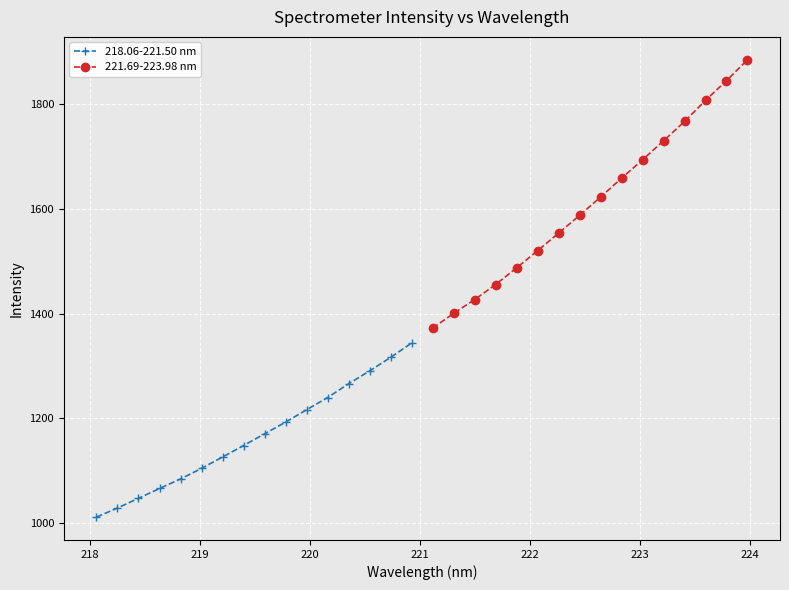

Reading left to right, transcribe all the data shown in this chart.

218.06-221.50 nm: 1010.9	1028.2	1046.8	1065.6	1083.9	1104.1	1125.8	1147.8	1170.2	1192.6	1216.2	1239.6	1266.0	1290.4	1316.4	1343.9
221.69-223.98 nm: 1372.3	1400.5	1426.9	1455.7	1487.6	1520.4	1554.1	1588.0	1623.1	1659.0	1694.3	1730.7	1767.5	1807.9	1845.6	1885.6